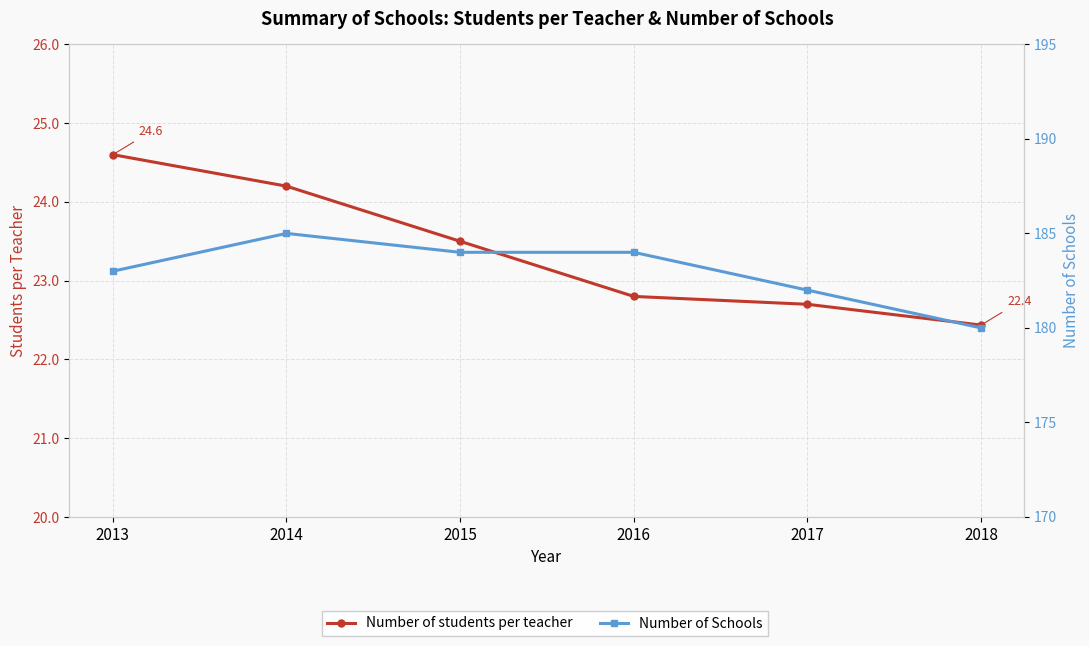

True or false: Number of Schools has more than 0 interior local peaks.

True